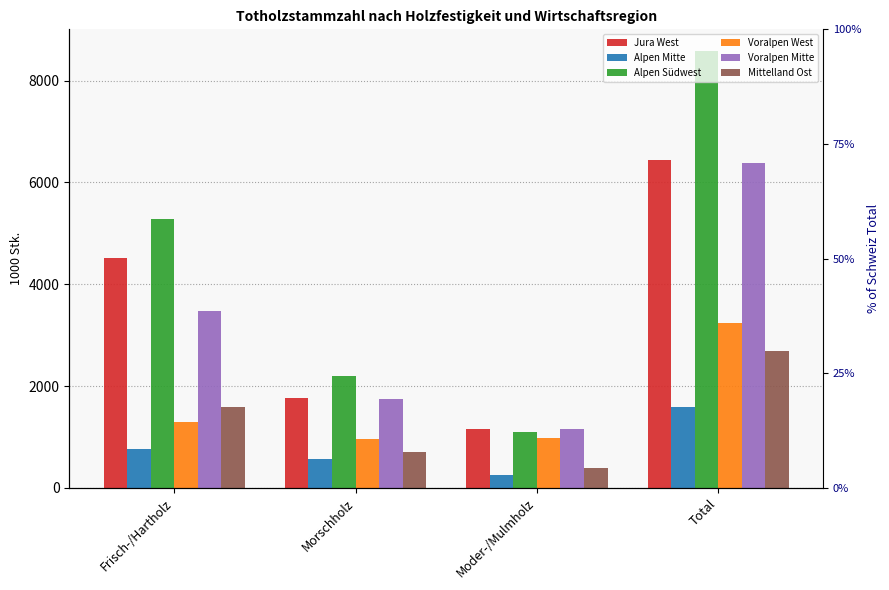

Read the Alpen Südwest value at Total, to the nearest 50.

8600